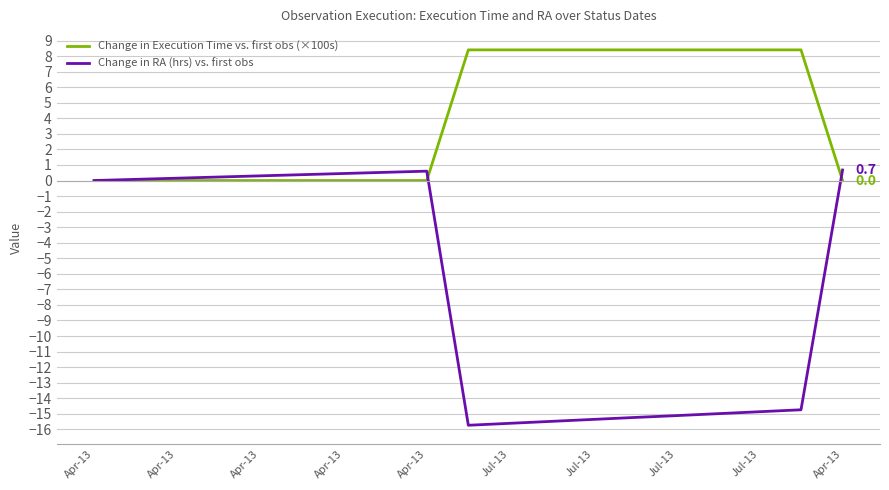

List the series in order of their peak value, lowest first.

Change in RA (hrs) vs. first obs, Change in Execution Time vs. first obs (×100s)